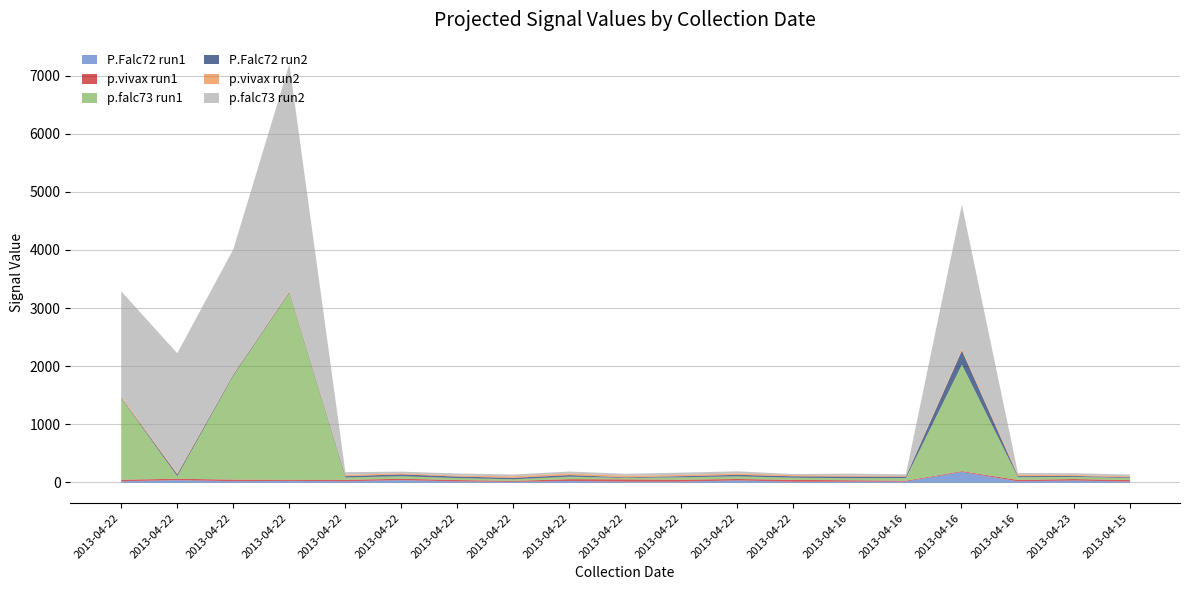

Reading left to right, transcribe all the data shown in this chart.

P.Falc72 run1: 26.0	44.0	27.0	32.0	26.0	44.0	24.0	17.0	31.0	20.0	20.0	40.0	18.0	20.0	20.5	186.0	25.0	38.0	20.0
p.vivax run1: 26.0	25.0	27.0	20.0	23.0	25.0	22.5	15.0	31.0	38.0	32.0	25.0	31.0	23.0	14.0	13.0	23.0	26.0	25.0
p.falc73 run1: 1404.0	43.0	1789.0	3216.5	42.0	43.0	34.0	27.5	43.0	25.0	42.0	45.0	38.0	35.5	45.5	1835.5	48.0	36.5	37.5
P.Falc72 run2: 11.0	31.5	18.5	15.0	22.5	31.5	26.0	25.0	27.0	11.0	19.0	26.0	24.0	27.5	25.0	241.0	18.0	16.0	12.0
p.vivax run2: 22.5	20.5	13.0	19.0	22.0	20.5	15.5	27.0	28.0	27.0	21.0	25.0	20.0	18.0	11.5	28.0	26.0	17.0	16.5
p.falc73 run2: 1807.5	2065.5	2146.0	3907.0	46.0	27.0	37.0	30.5	32.5	32.5	40.0	35.0	18.5	33.0	28.0	2485.0	28.0	30.5	30.0